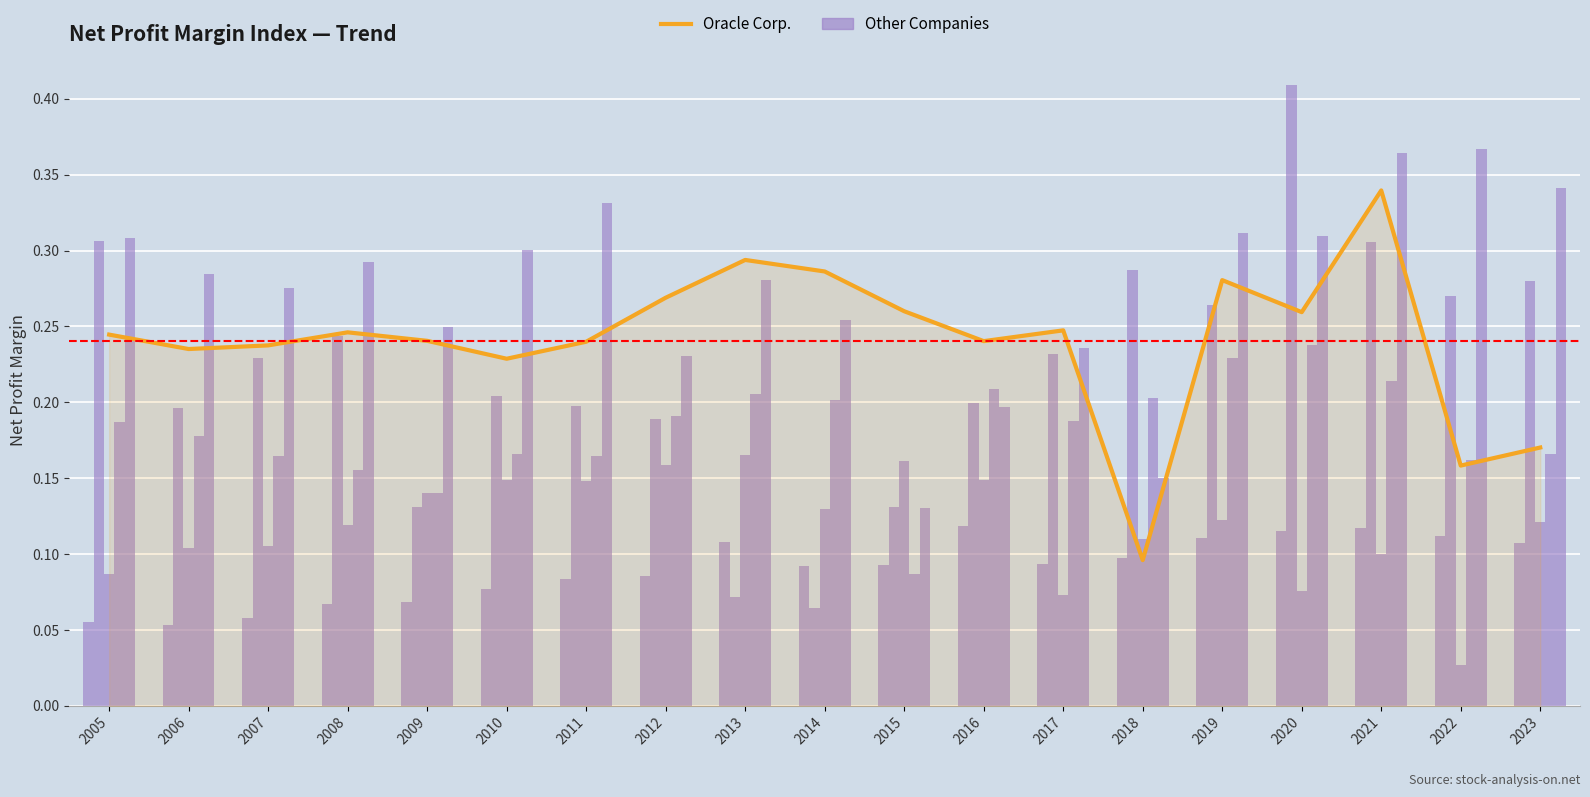

True or false: Oracle Corp. has a value of 0.2 at 2009.

True